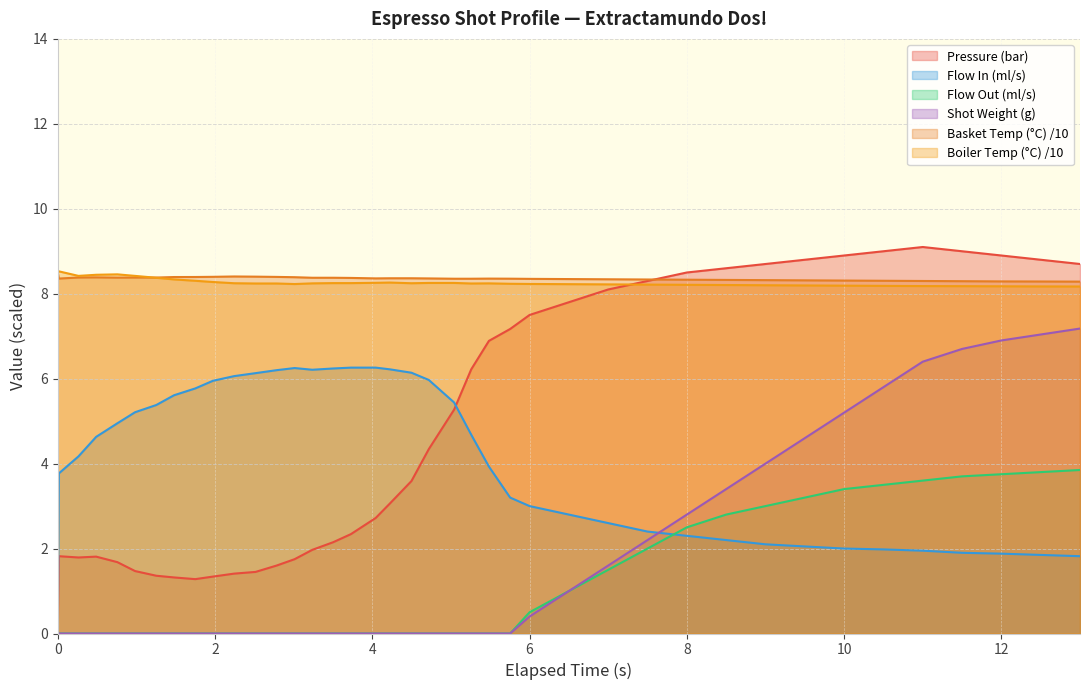

The value of Flow Out (ml/s) at 12 is 6.7. True or false?

False